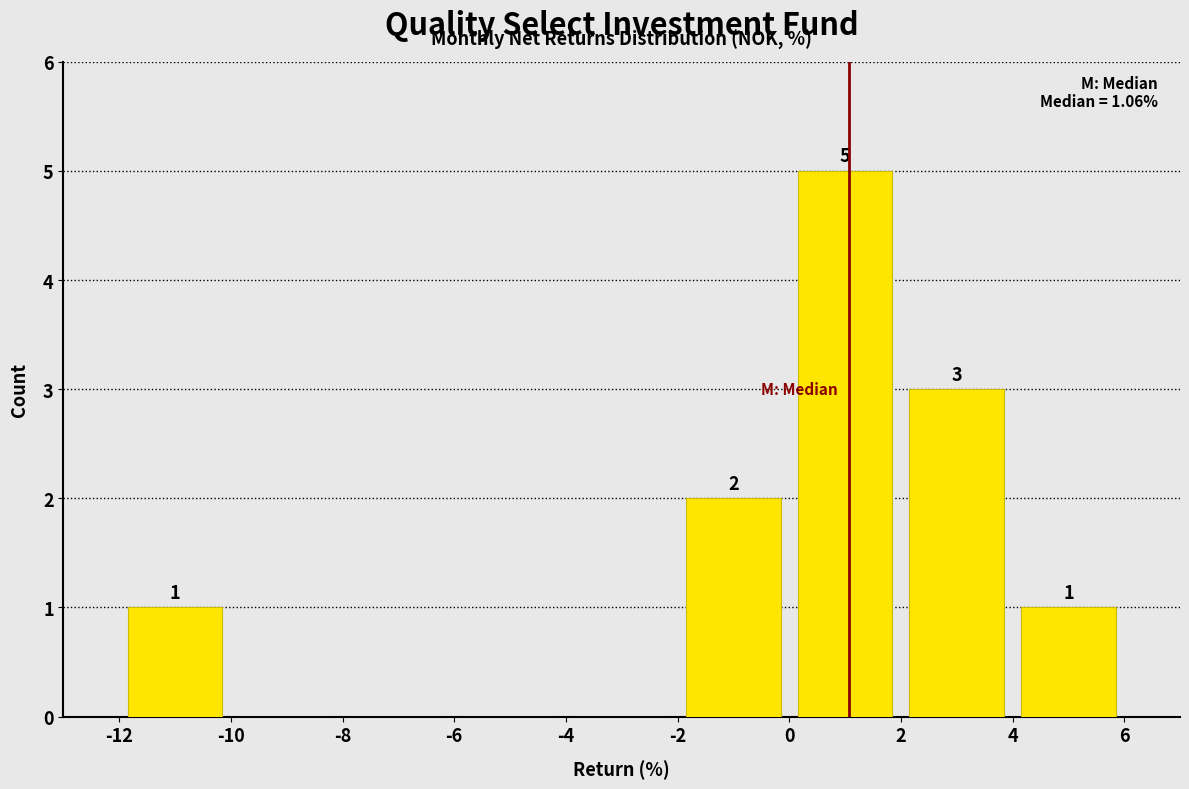

Which range on the x-axis has the tallest bar?

0 to 2